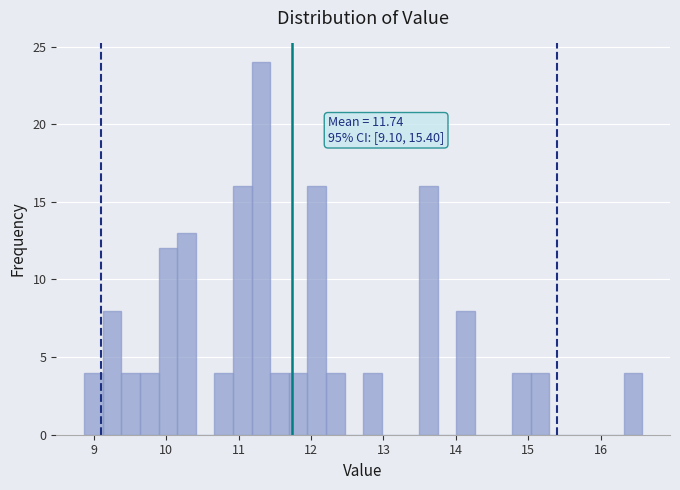

Around what value on the x-axis is the tallest bar? Give the approximate position of its centre, as read against the axis.

11.3